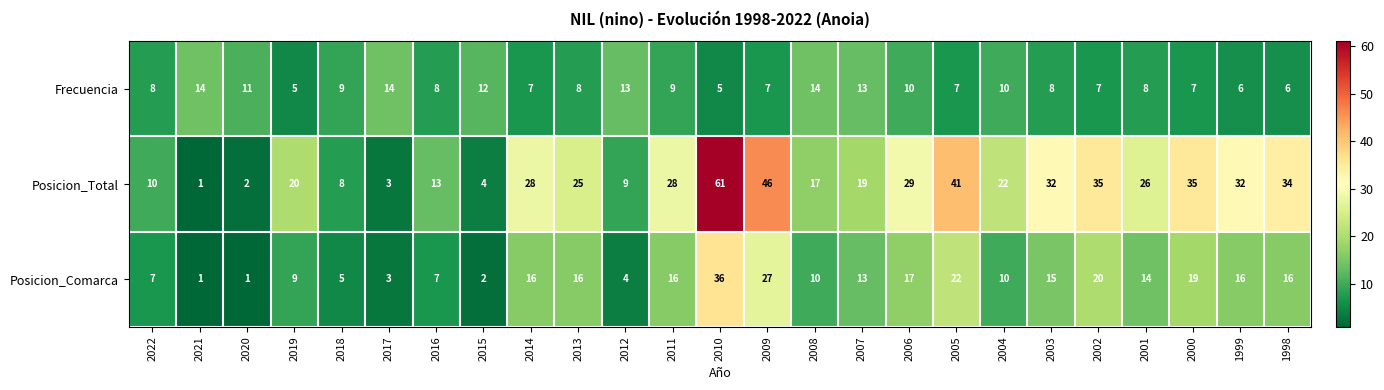

Which series has the largest total across all categories?

Posicion_Total